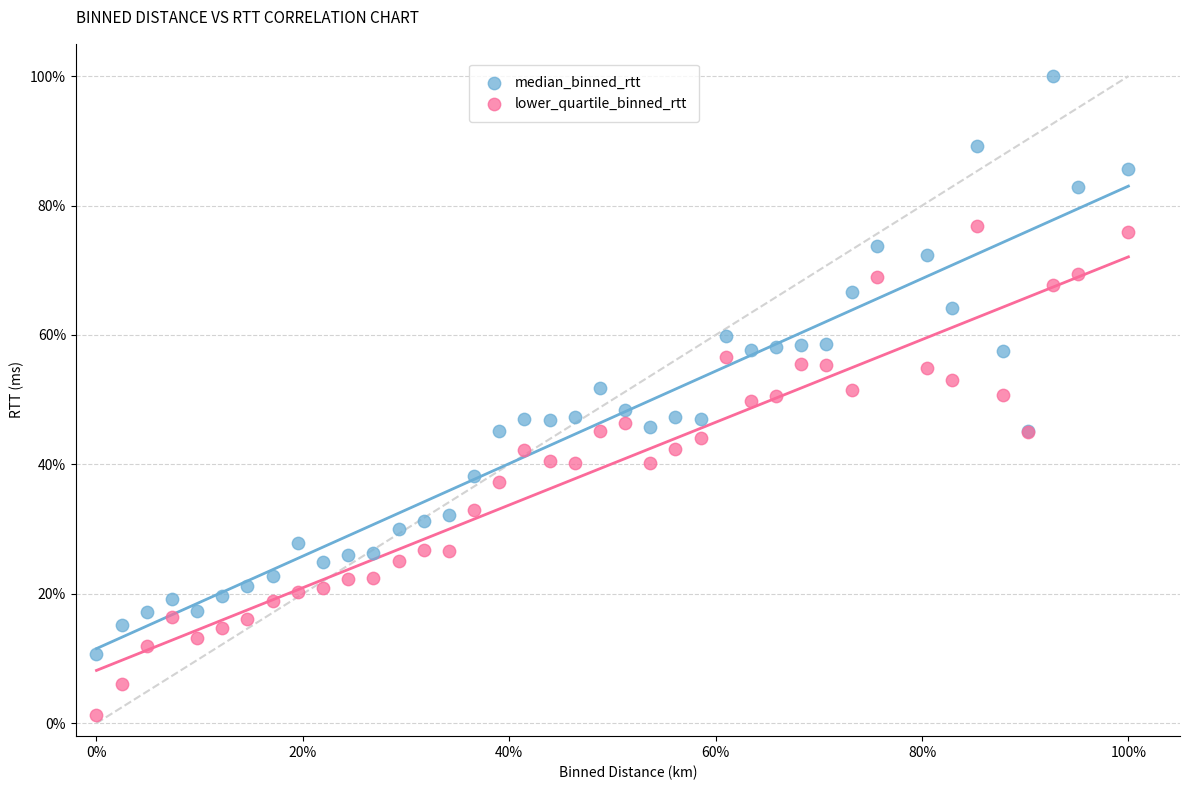

What are all the series names shown in the legend?

median_binned_rtt, lower_quartile_binned_rtt